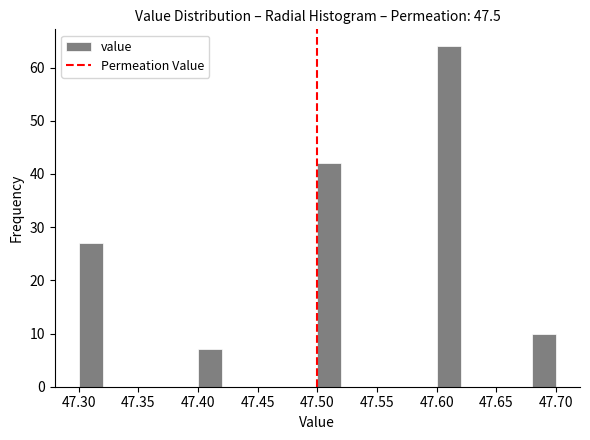

Which range on the x-axis has the tallest bar?

47.60 to 47.62